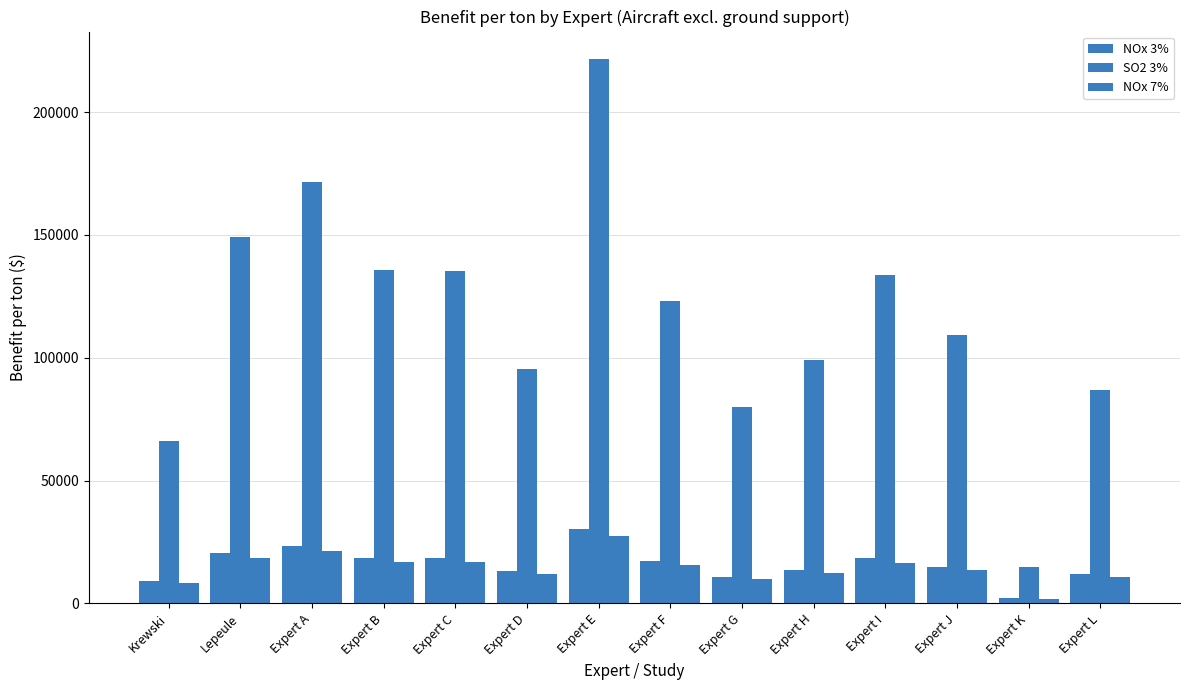

At which label does NOx 3% first exceed 17095?

Lepeule